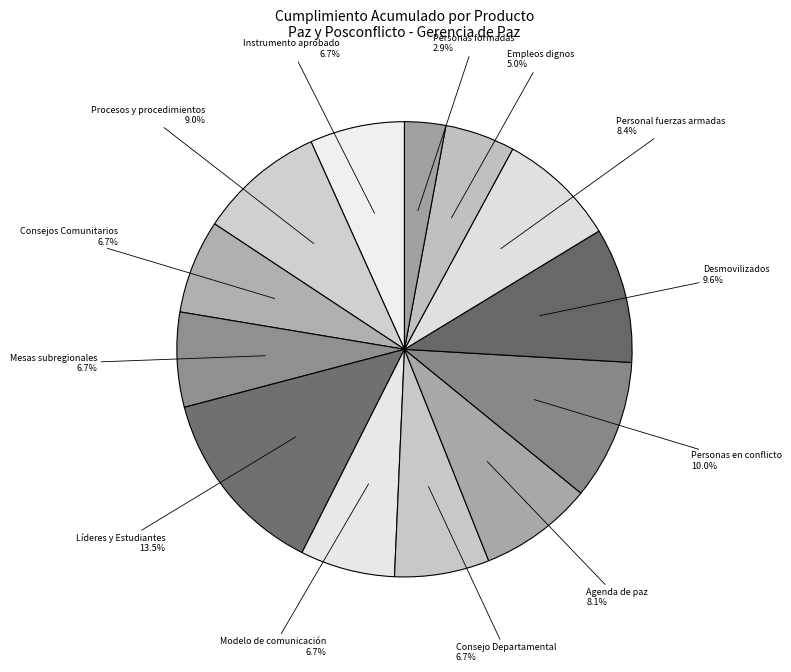

Which has a higher value, Consejos Comunitarios or Personal fuerzas armadas?

Personal fuerzas armadas